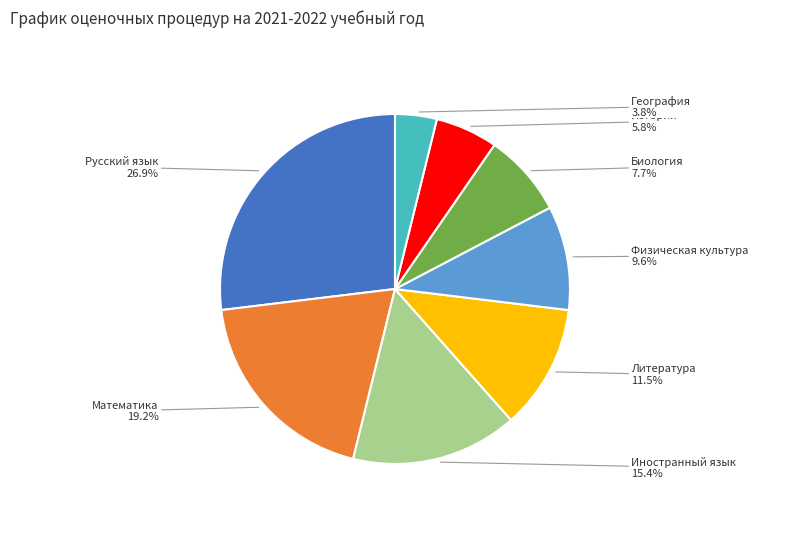

To the nearest percent, what is the average slice percentage?

12%